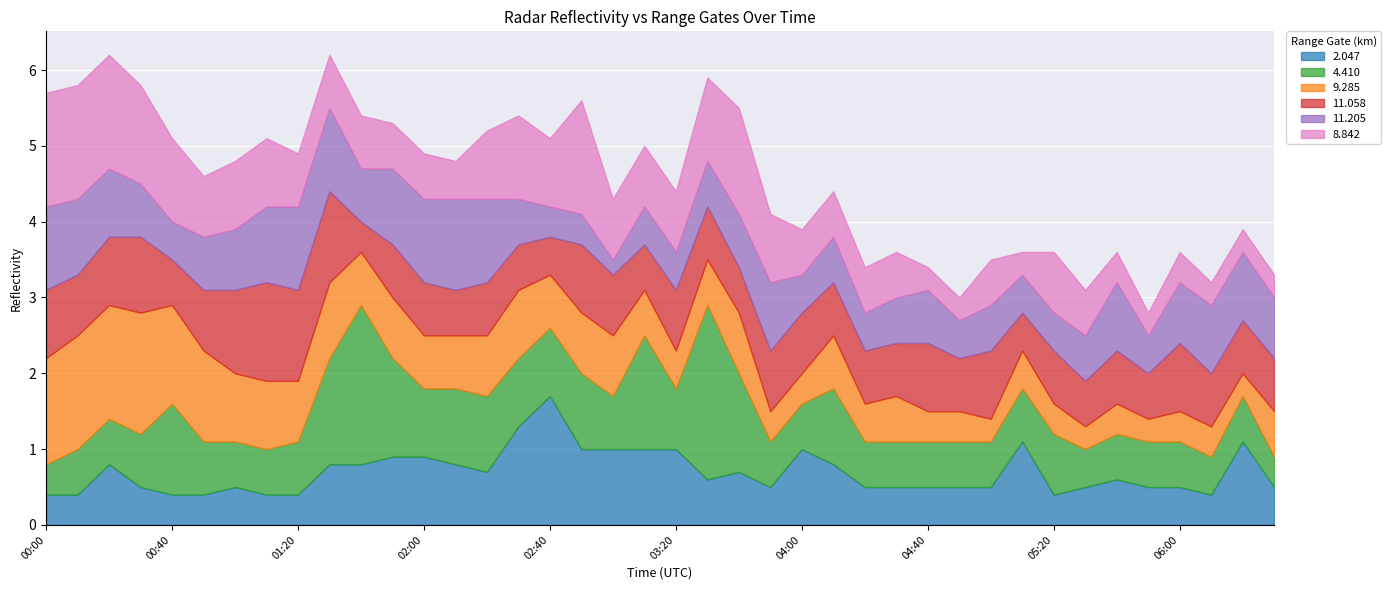

At 04:20, list the series in order from smallest to largest.

2.047, 9.285, 11.205, 4.410, 8.842, 11.058